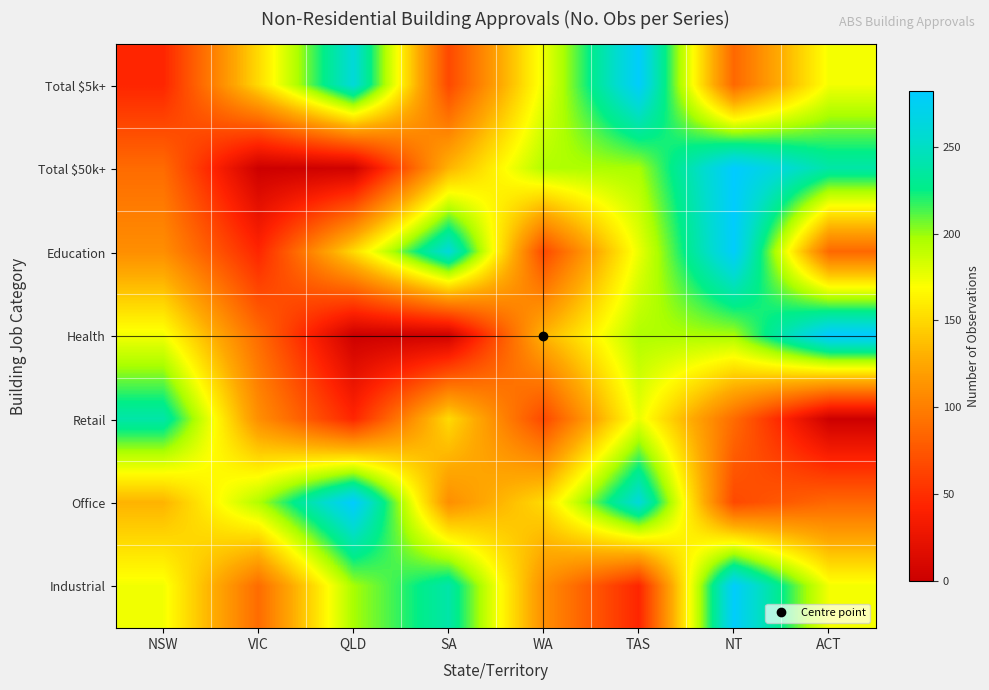

Which category has the highest value across all series?

ACT